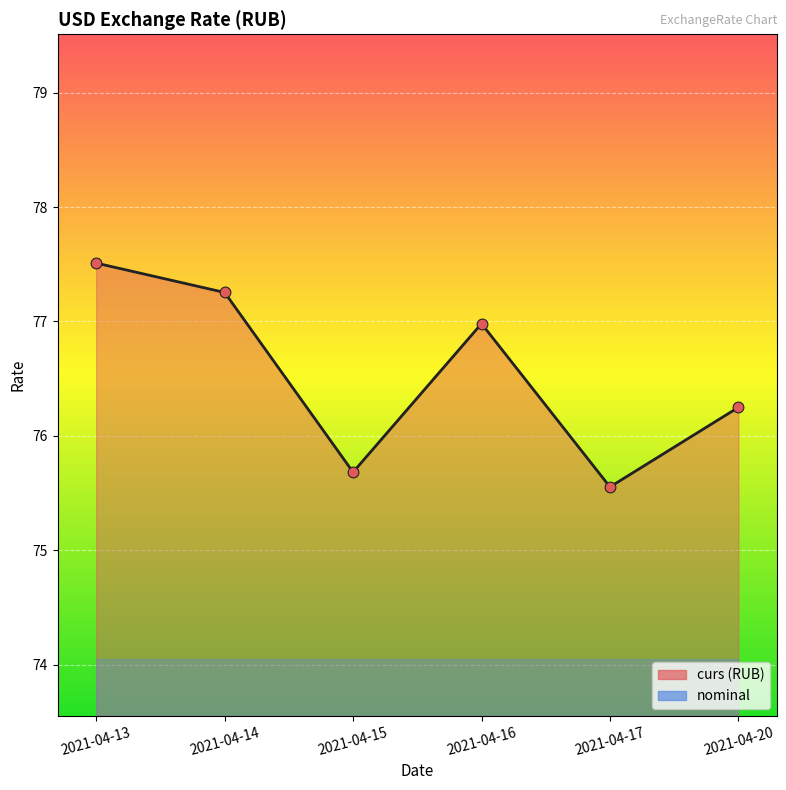

What is the ratio of the value at 2021-04-20 to the value at 2021-04-17?

1.0